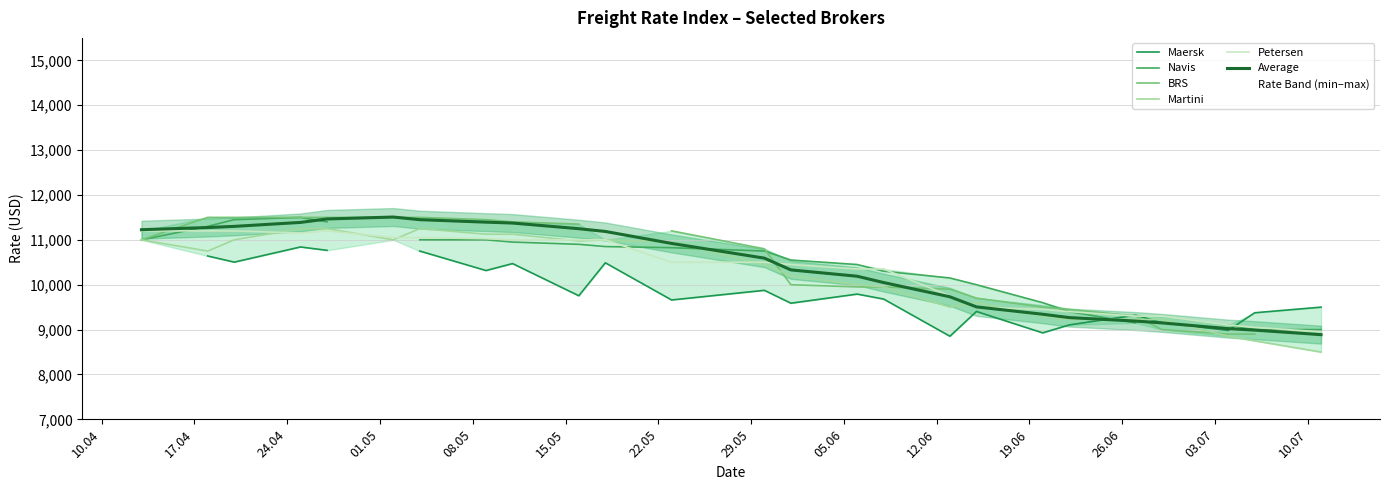

What is the lowest value of the Petersen series?

8950